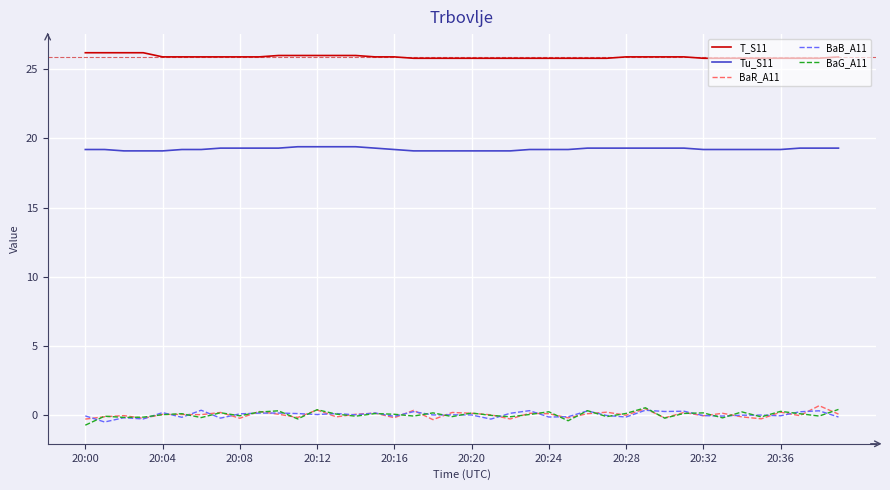

True or false: BaB_A11 and T_S11 cross at least once.

False